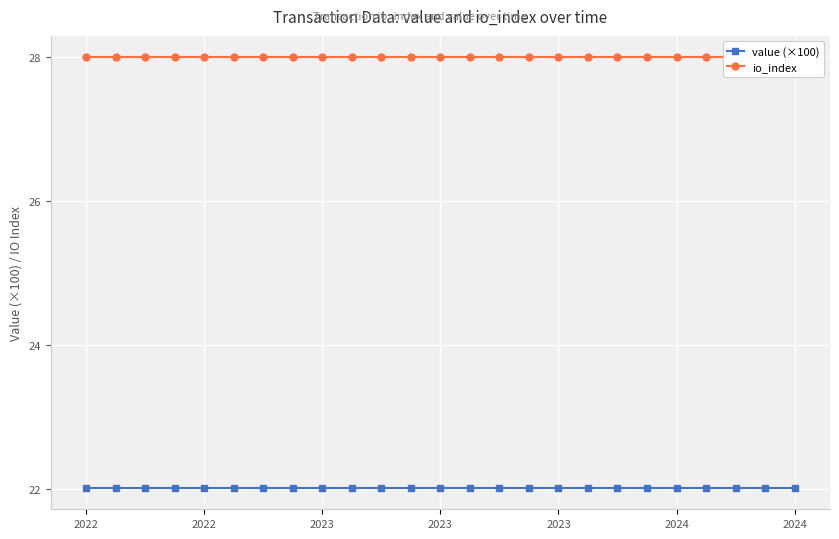

Which has a higher value, 2024 or 7?

2024